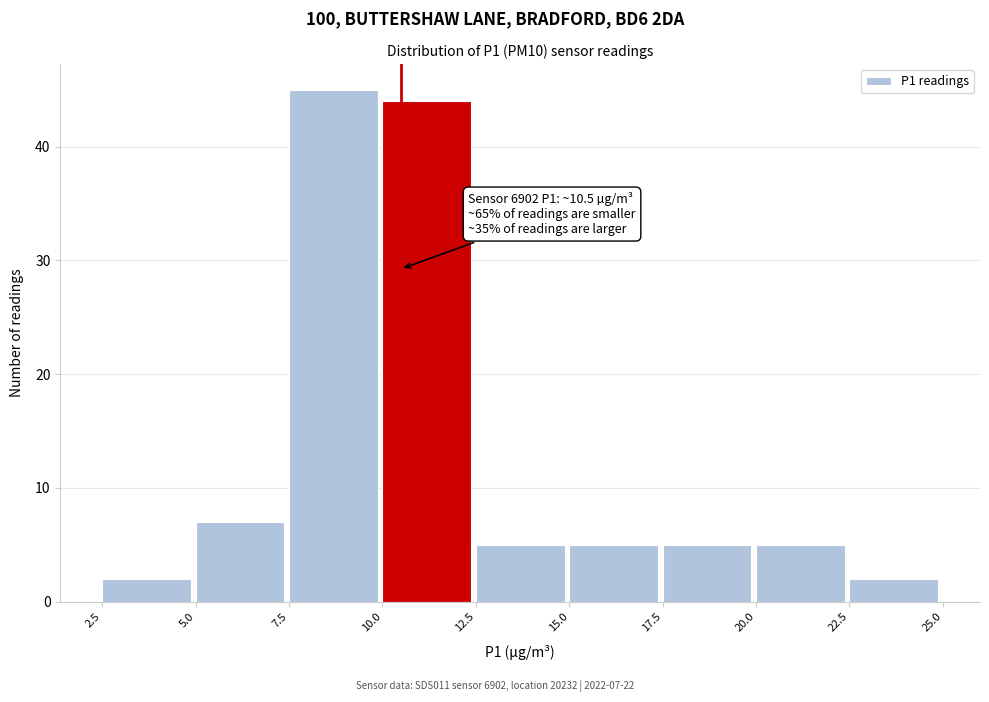

Over which range of the x-axis is the bar tallest?

7.5 to 10.0